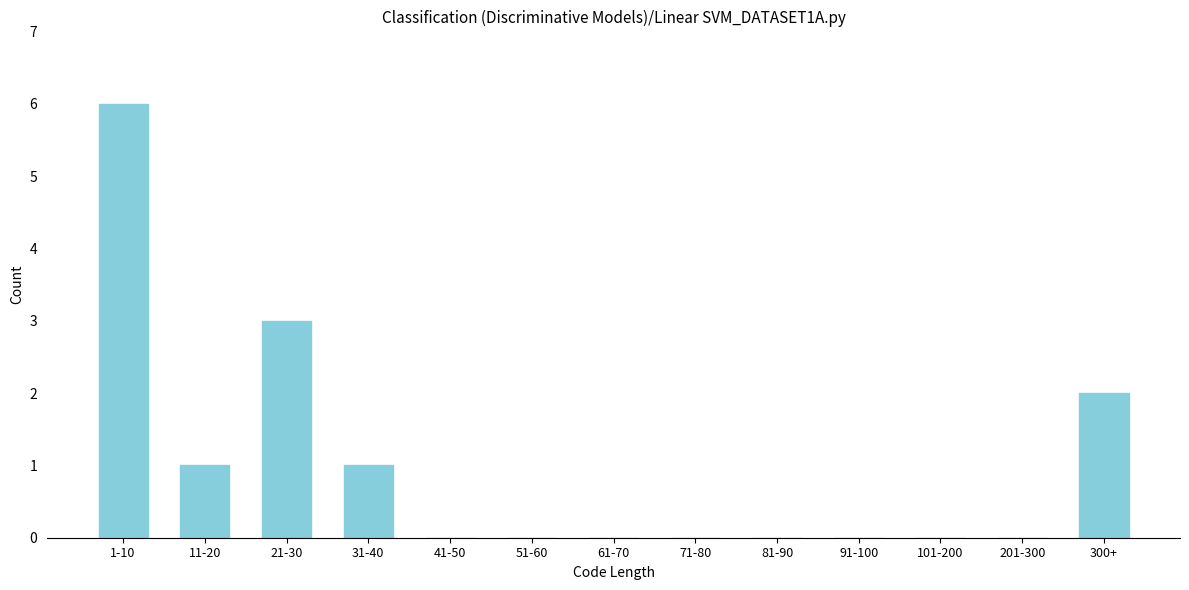

Reading left to right, what are all the values shown in this chart?

1-10=6	11-20=1	21-30=3	31-40=1	41-50=0	51-60=0	61-70=0	71-80=0	81-90=0	91-100=0	101-200=0	201-300=0	300+=2